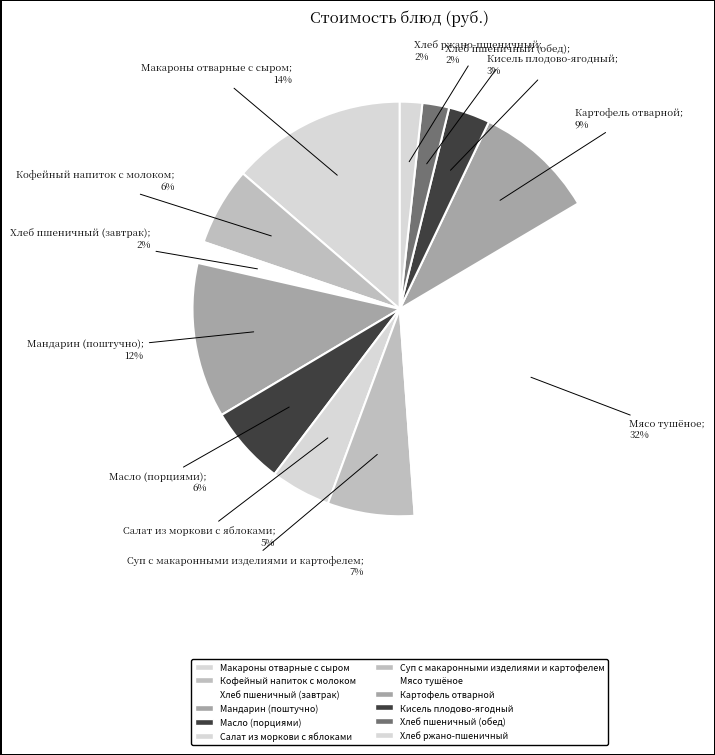

Is there a majority slice in this chart?

No